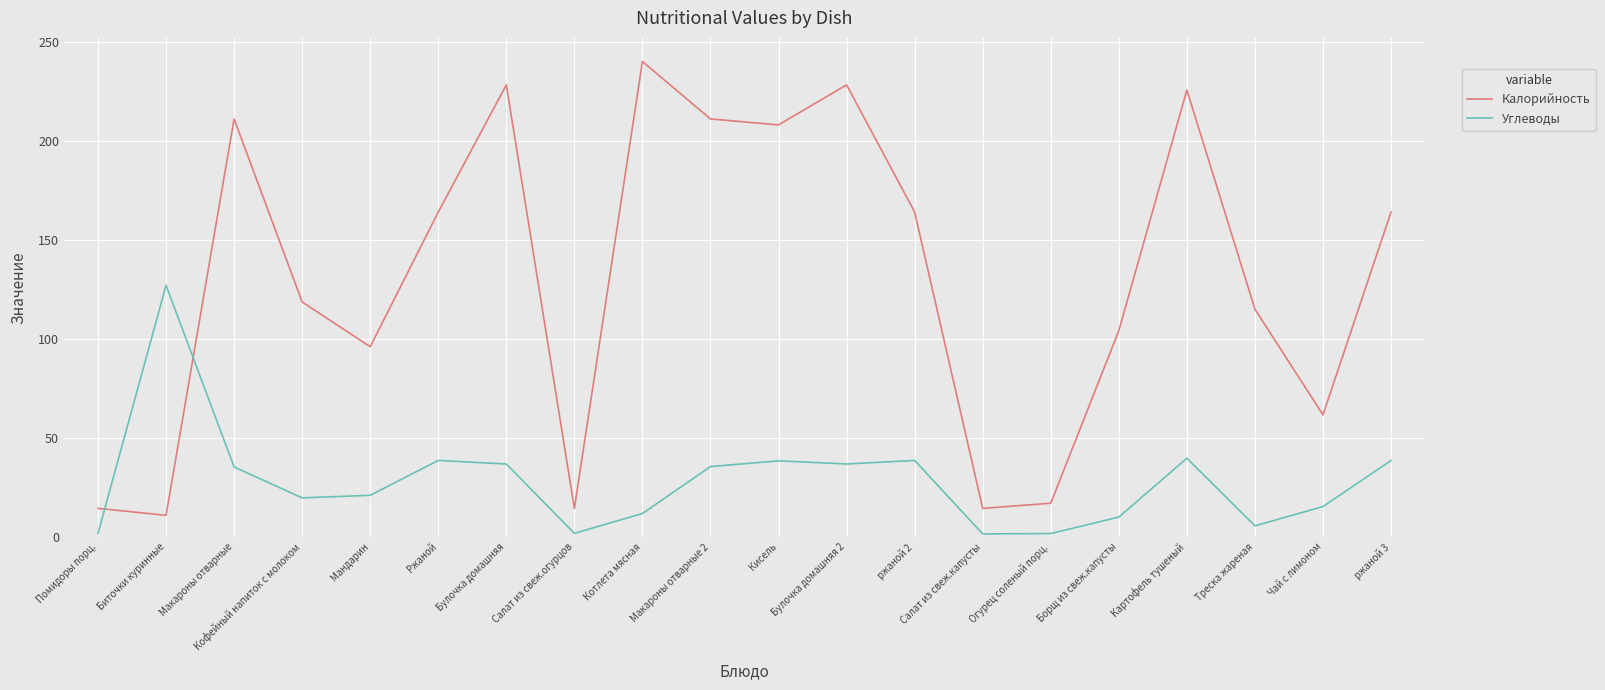

True or false: Углеводы and Калорийность cross at least once.

True